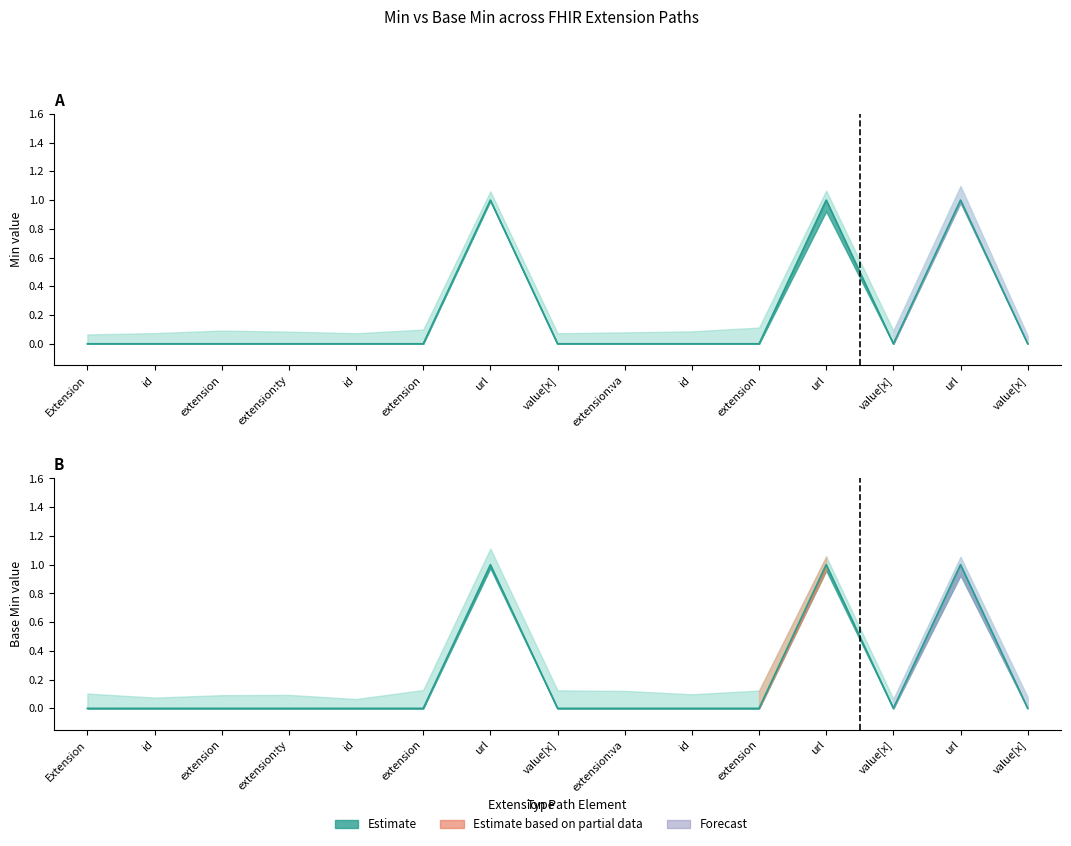

What position from the right is Extension.extension:value.url?

4